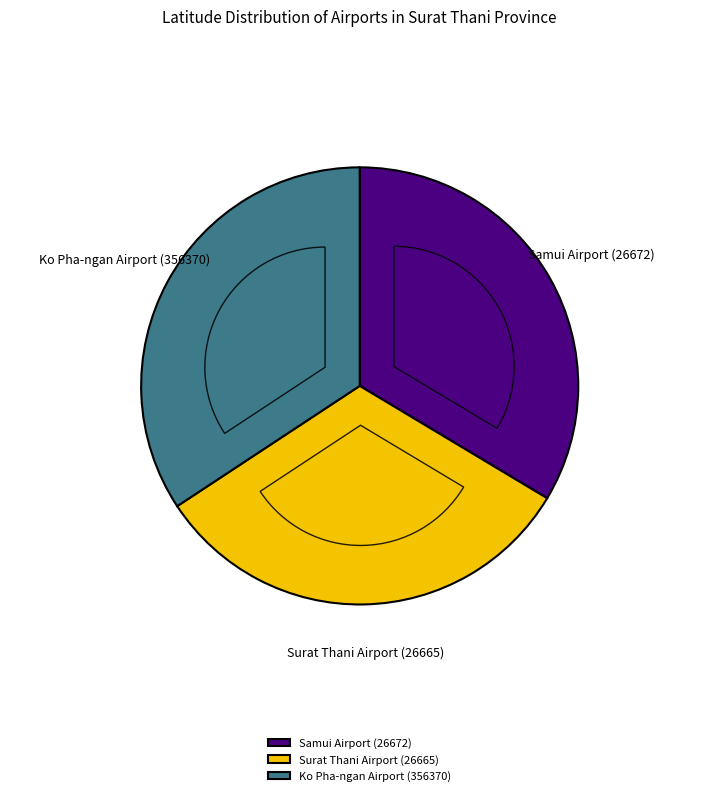

True or false: Surat Thani Airport (26665) accounts for 23% of the total.

False